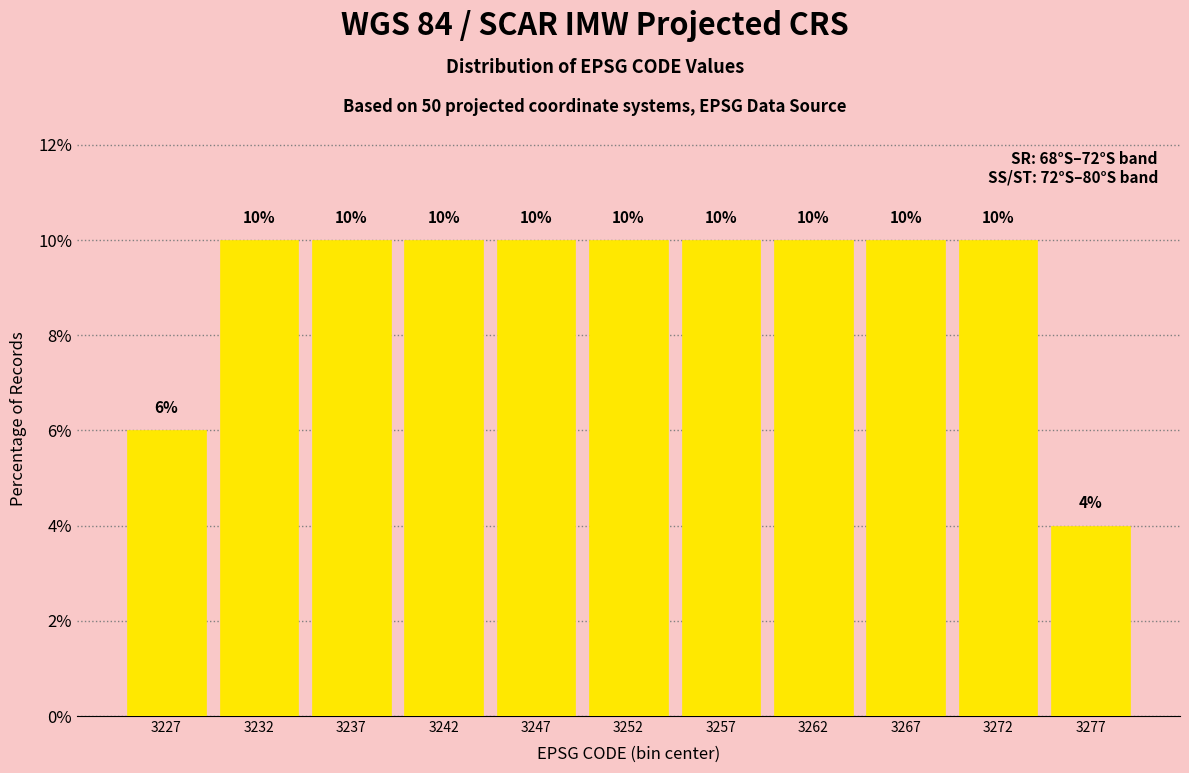

Reading left to right, transcribe this chart: for each bar, give the range it covers on the x-axis and its height.

3225 to 3230: 6
3230 to 3235: 10
3235 to 3240: 10
3240 to 3245: 10
3245 to 3250: 10
3250 to 3255: 10
3255 to 3260: 10
3260 to 3265: 10
3265 to 3270: 10
3270 to 3275: 10
3275 to 3280: 4